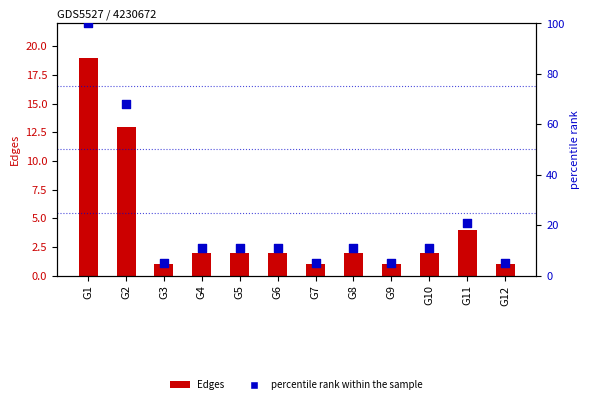

What are all the series names shown in the legend?

Edges, percentile rank within the sample